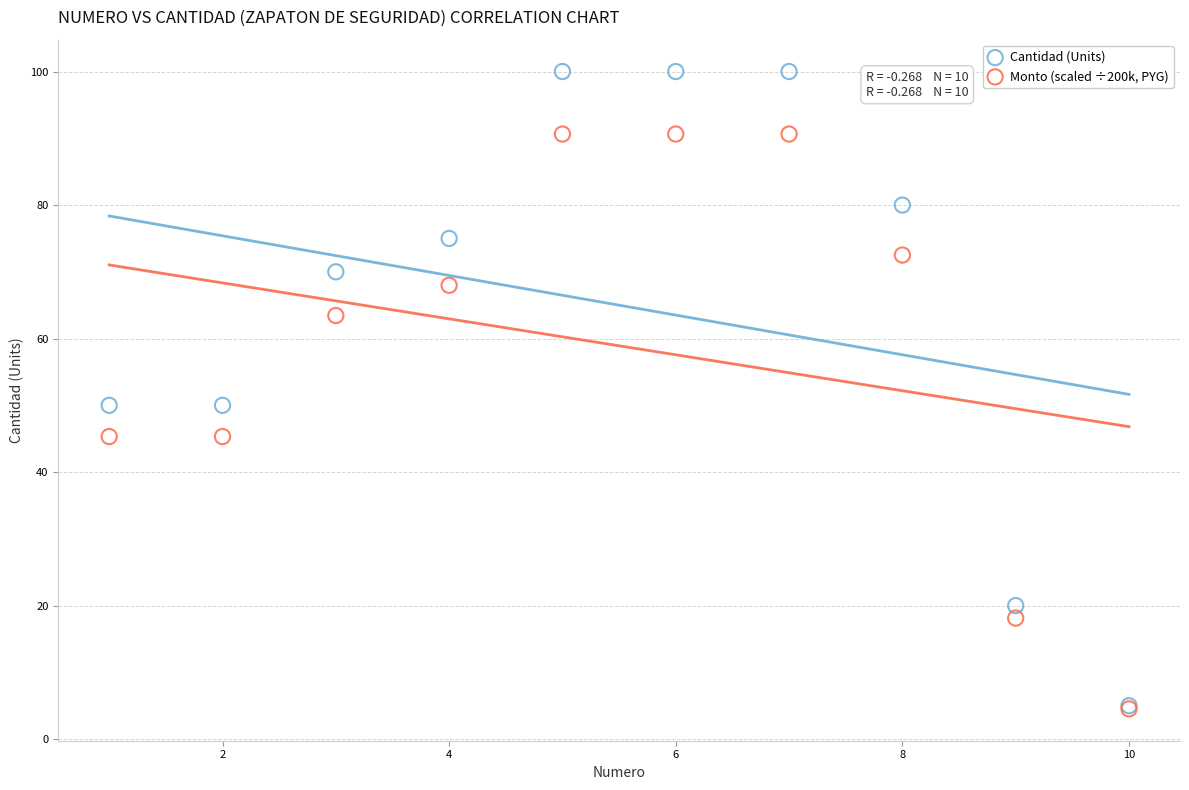

Which series contains the highest Y value?

Cantidad (Units)